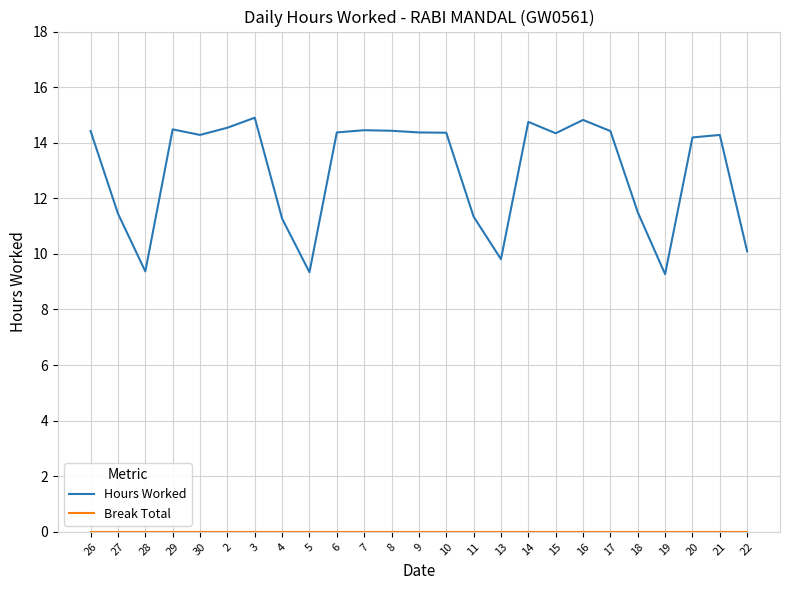

What is the greatest value displayed?

14.9